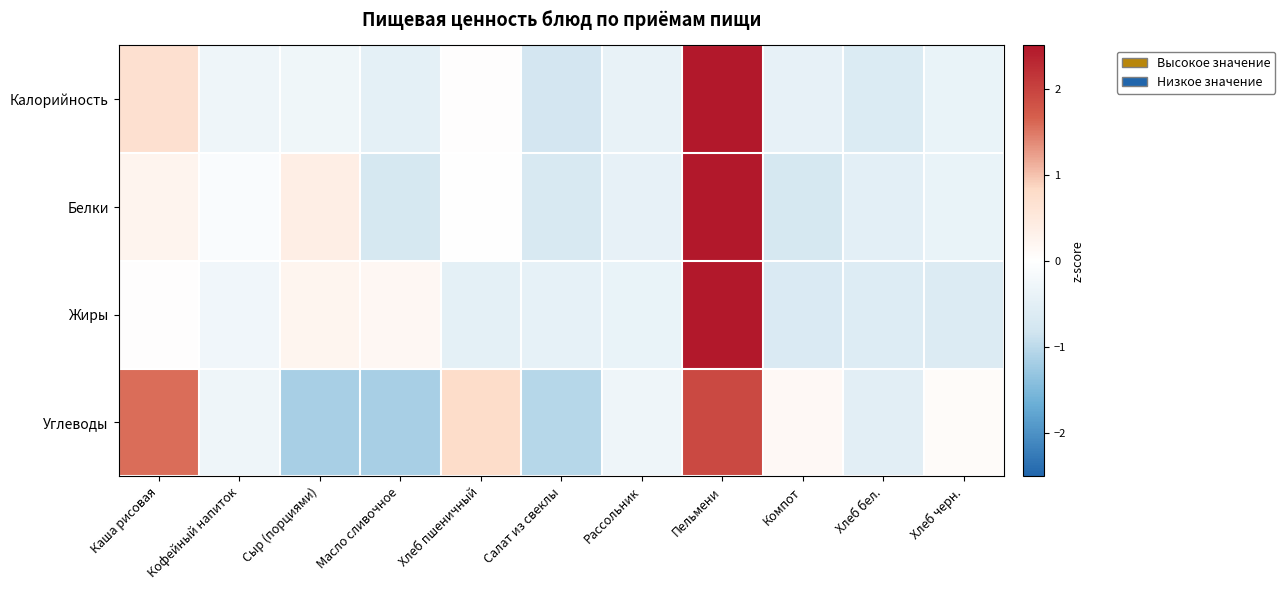

Reading left to right, extract all data points from this chart.

Калорийность: Каша рисовая=0.7	Кофейный напиток=-0.3	Сыр (порциями)=-0.3	Масло сливочное=-0.5	Хлеб пшеничный=0.0	Салат из свеклы=-0.8	Рассольник=-0.4	Пельмени=2.9	Компот=-0.4	Хлеб бел.=-0.6	Хлеб черн.=-0.4
Белки: Каша рисовая=0.2	Кофейный напиток=-0.1	Сыр (порциями)=0.4	Масло сливочное=-0.7	Хлеб пшеничный=-0.0	Салат из свеклы=-0.7	Рассольник=-0.4	Пельмени=2.9	Компот=-0.7	Хлеб бел.=-0.5	Хлеб черн.=-0.4
Жиры: Каша рисовая=0.0	Кофейный напиток=-0.3	Сыр (порциями)=0.2	Масло сливочное=0.2	Хлеб пшеничный=-0.5	Салат из свеклы=-0.4	Рассольник=-0.4	Пельмени=3.0	Компот=-0.7	Хлеб бел.=-0.6	Хлеб черн.=-0.6
Углеводы: Каша рисовая=1.6	Кофейный напиток=-0.3	Сыр (порциями)=-1.2	Масло сливочное=-1.2	Хлеб пшеничный=0.8	Салат из свеклы=-1.0	Рассольник=-0.3	Пельмени=1.9	Компот=0.1	Хлеб бел.=-0.5	Хлеб черн.=0.1